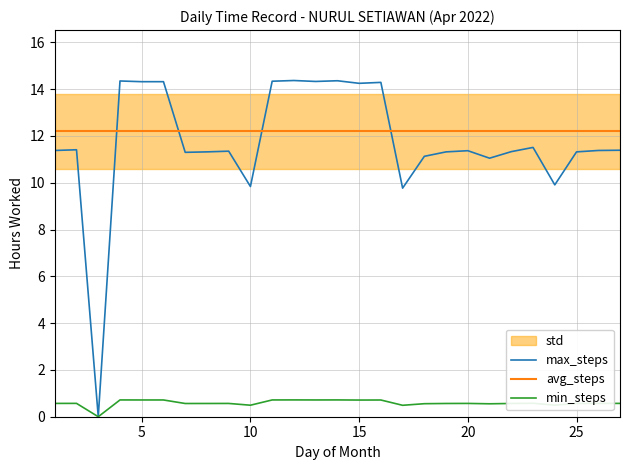

Does the chart display data point markers on the line(s)?

No